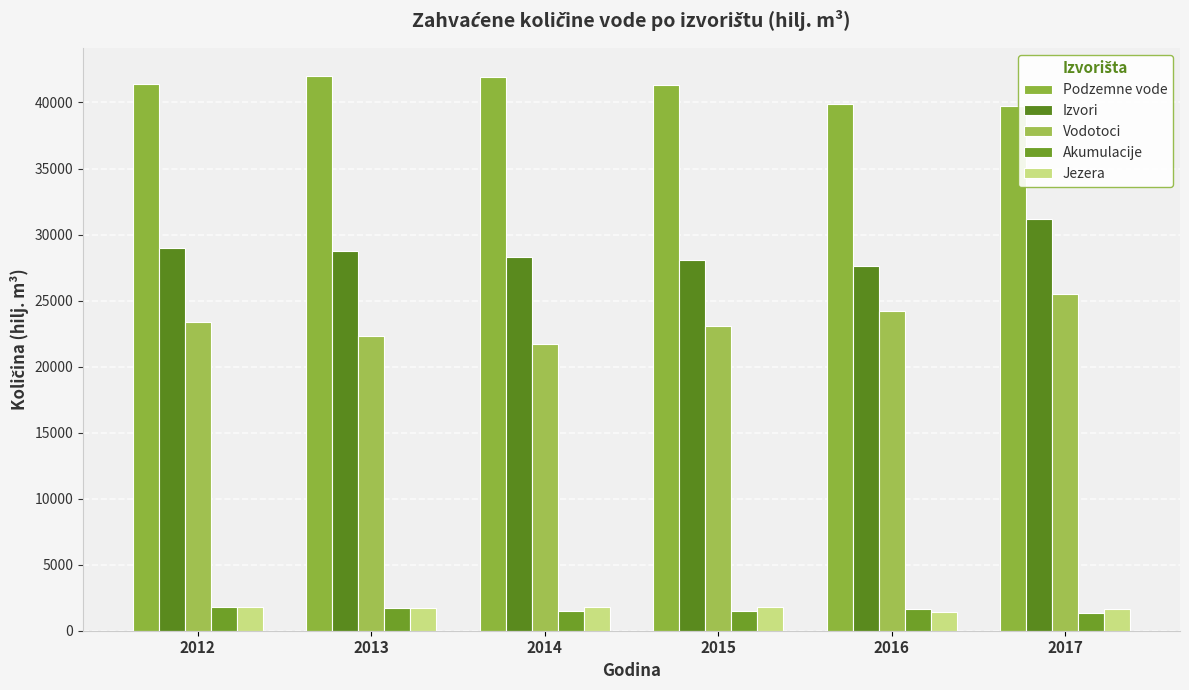

What is the average value of the Podzemne vode series?

41059